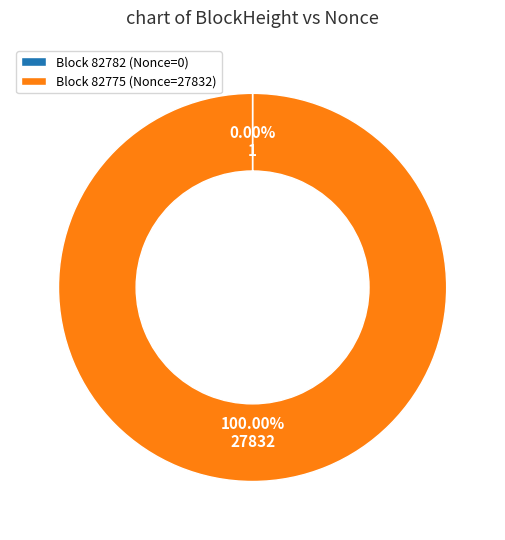

What is the largest slice in the pie chart?

Block 82775 (Nonce=27832)